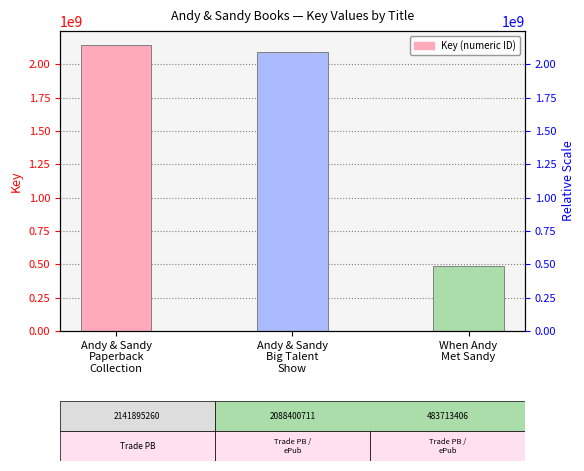

What is the minimum value shown in the chart?

483713406